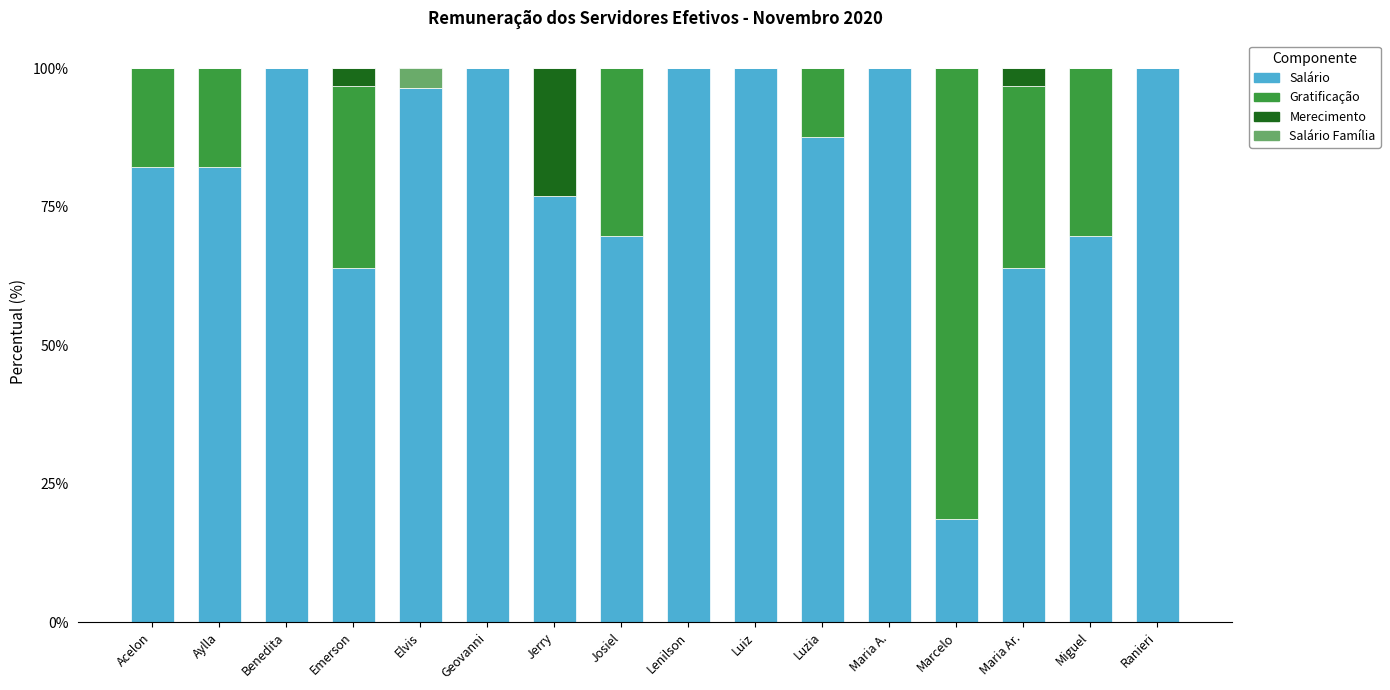

Where does the Salário series first go above 87?

Benedita